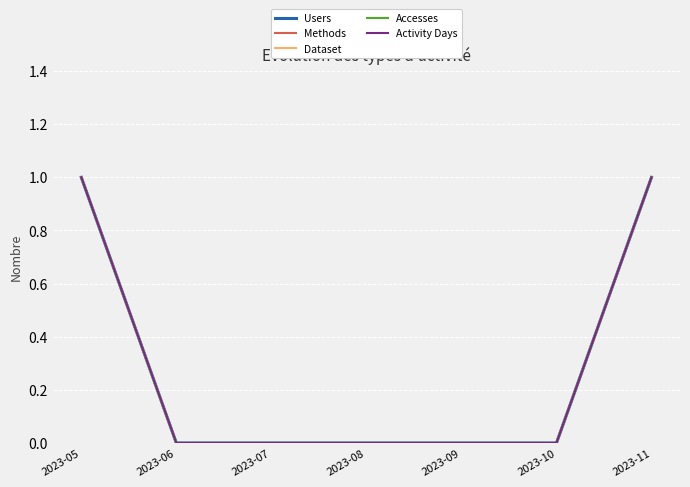

Which category has the lowest value across all series?

2023-06